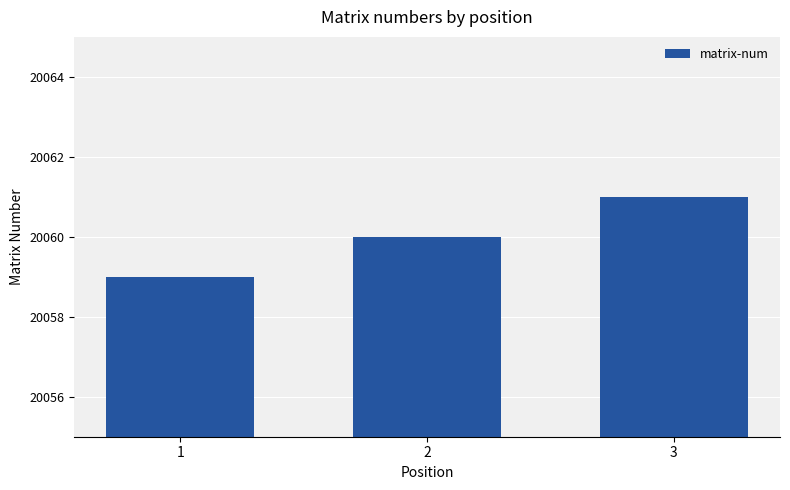

What is the ratio of the value at 2 to the value at 3?

1.0